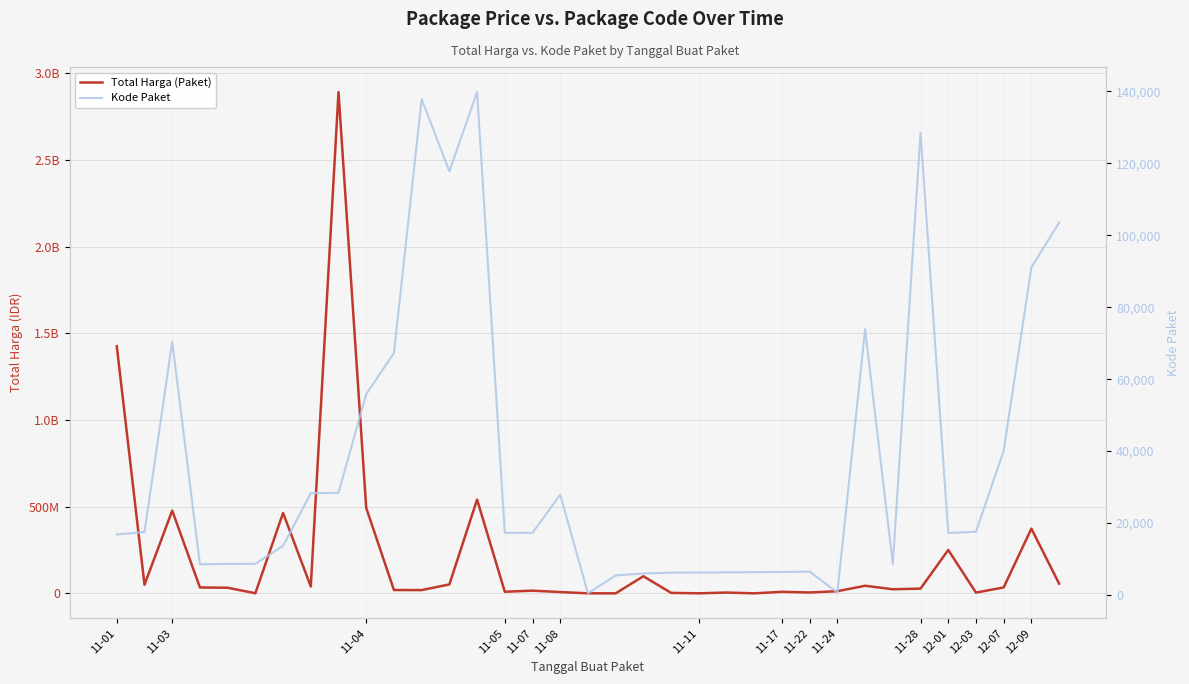

What is the sum of the Kode Paket values at 12-03 and 12-09?

108681